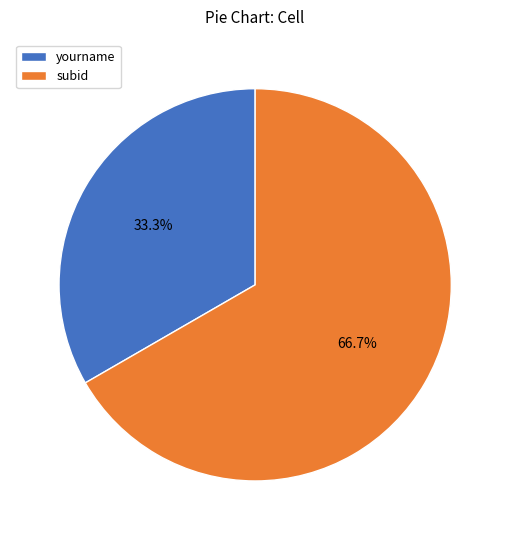

Which category has the smallest portion of the pie?

yourname